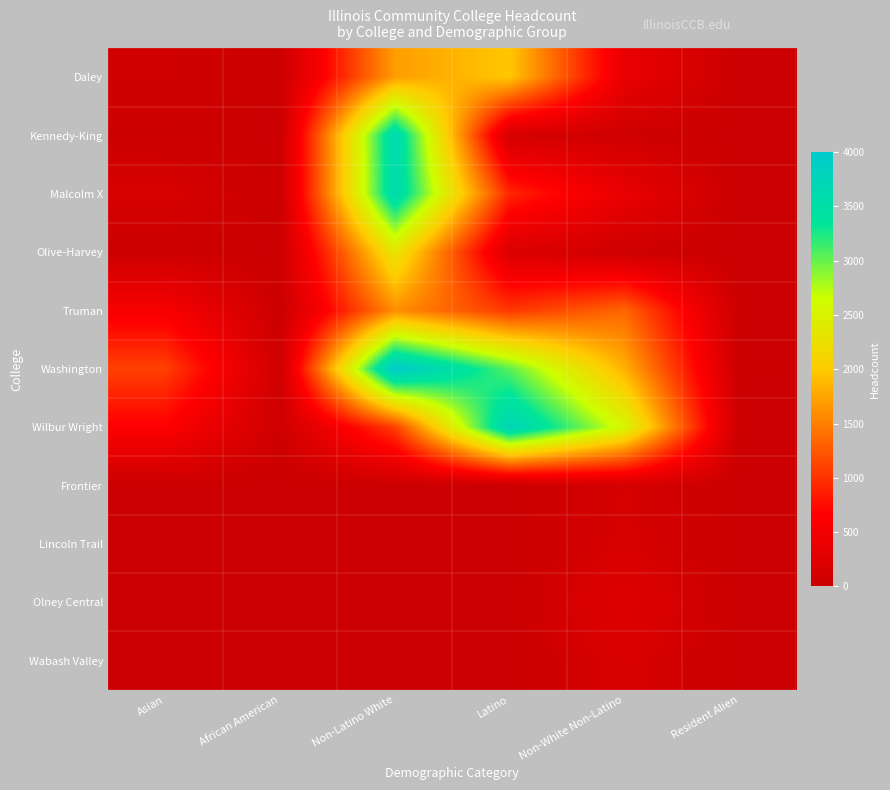

Reading left to right, list all the values displayed in this chart.

Daley: Asian=70	African American=9	Non-Latino White=1701	Latino=1974	Non-White Non-Latino=396	Resident Alien=1
Kennedy-King: Asian=25	African American=9	Non-Latino White=3647	Latino=119	Non-White Non-Latino=53	Resident Alien=0
Malcolm X: Asian=155	African American=16	Non-Latino White=3620	Latino=912	Non-White Non-Latino=390	Resident Alien=1
Olive-Harvey: Asian=14	African American=5	Non-Latino White=2324	Latino=209	Non-White Non-Latino=41	Resident Alien=0
Truman: Asian=577	African American=11	Non-Latino White=1605	Latino=1031	Non-White Non-Latino=1344	Resident Alien=2
Washington: Asian=1092	African American=49	Non-Latino White=4005	Latino=3039	Non-White Non-Latino=1823	Resident Alien=16
Wilbur Wright: Asian=650	African American=46	Non-Latino White=1081	Latino=3757	Non-White Non-Latino=2555	Resident Alien=7
Frontier: Asian=1	African American=1	Non-Latino White=1	Latino=1	Non-White Non-Latino=130	Resident Alien=0
Lincoln Trail: Asian=1	African American=1	Non-Latino White=4	Latino=4	Non-White Non-Latino=146	Resident Alien=0
Olney Central: Asian=3	African American=0	Non-Latino White=7	Latino=3	Non-White Non-Latino=257	Resident Alien=0
Wabash Valley: Asian=2	African American=0	Non-Latino White=10	Latino=6	Non-White Non-Latino=164	Resident Alien=0